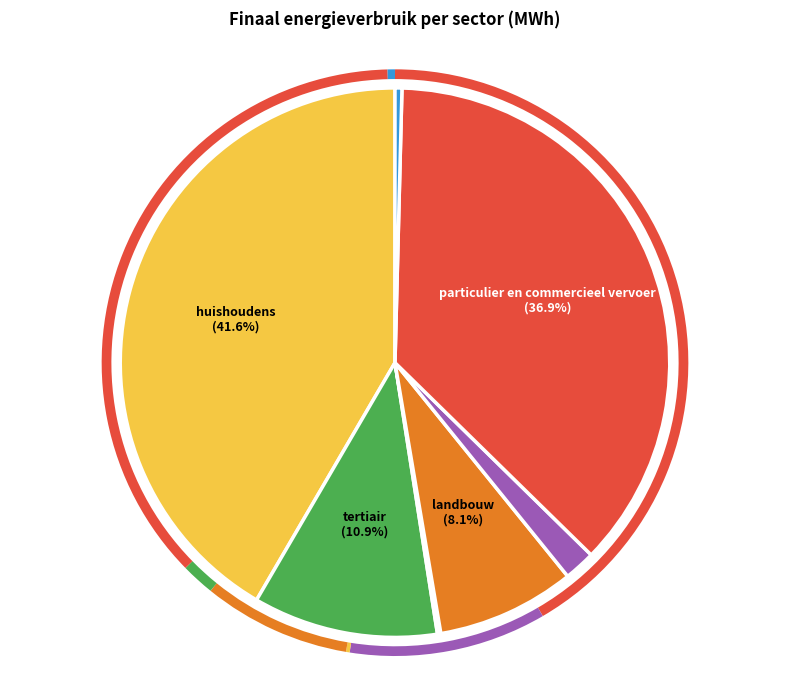

Does any single category account for the majority?

No